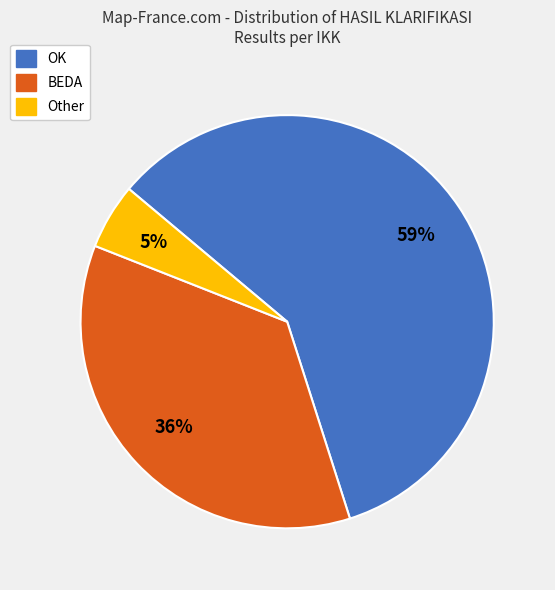

To the nearest percent, what is the difference between the Other and BEDA slice percentages?

31%